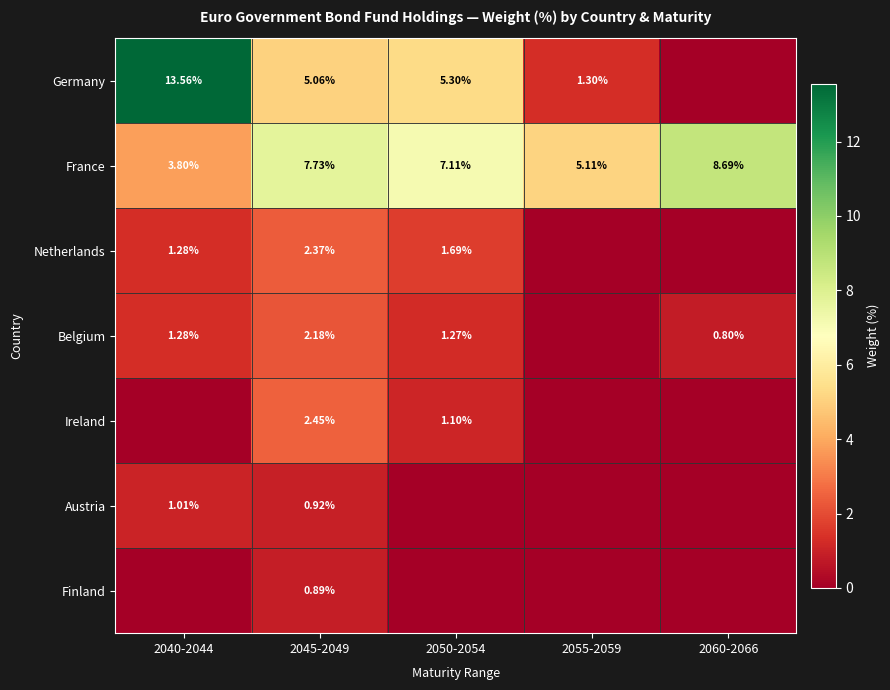

At 2045-2049, list the series in order from smallest to largest.

Finland, Austria, Belgium, Netherlands, Ireland, Germany, France